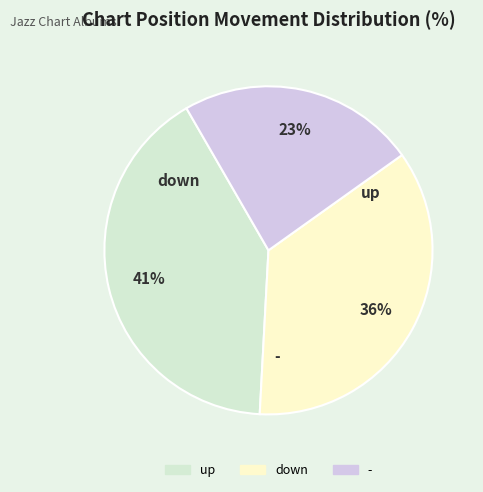

Approximately how many times larger is the value at down compared to up?

0.9